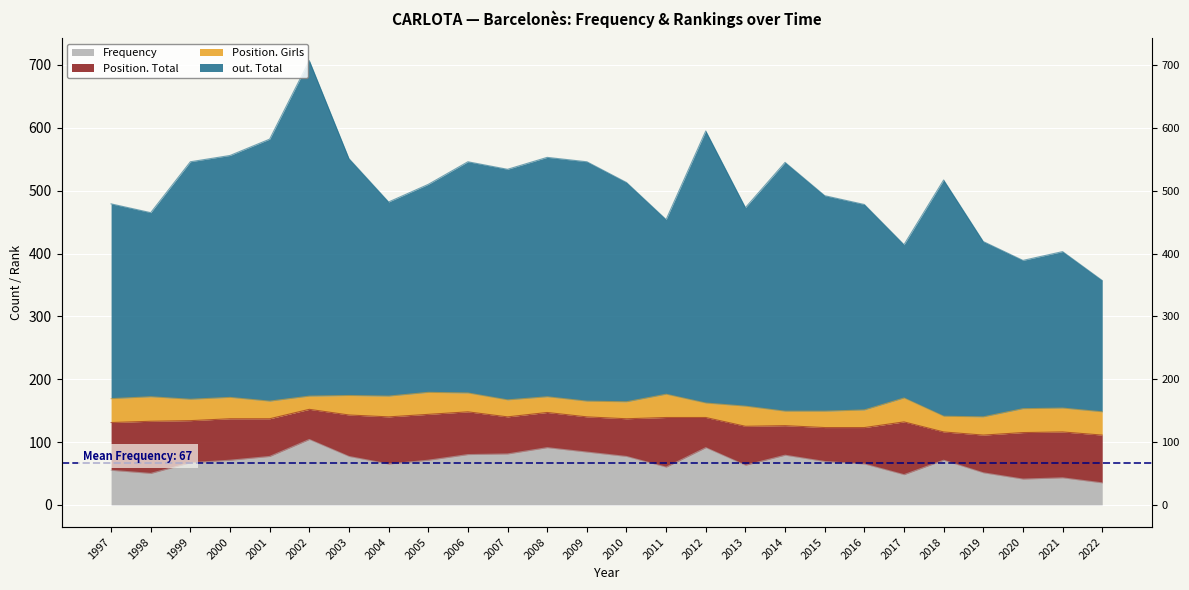

Read the Frequency value at 1999, to the nearest 10.

70